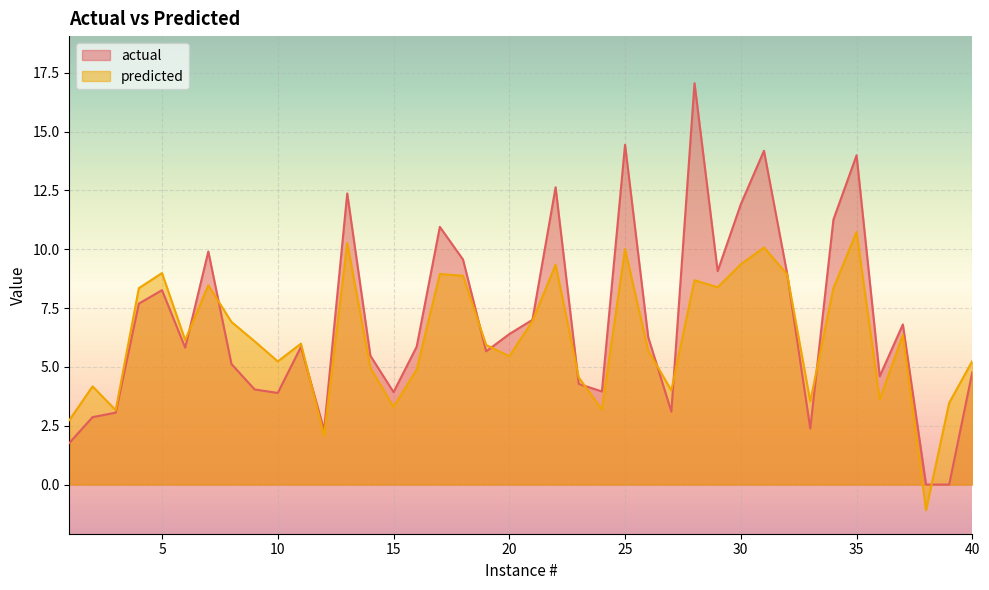

What is the approximate value of predicted at 16?

4.9